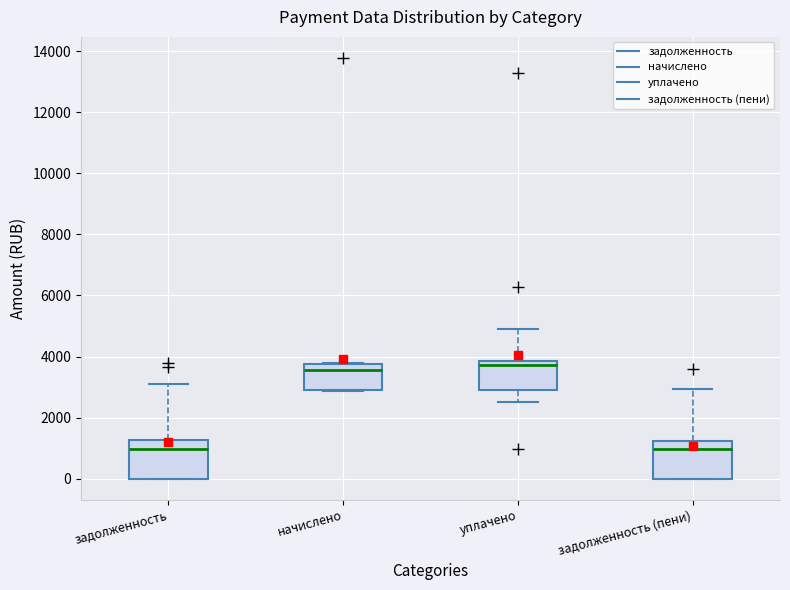

Where is the lower edge of the box for начислено on the y-axis? The values are not printed on the chart, so give them approximately, as read against the axis.

2800